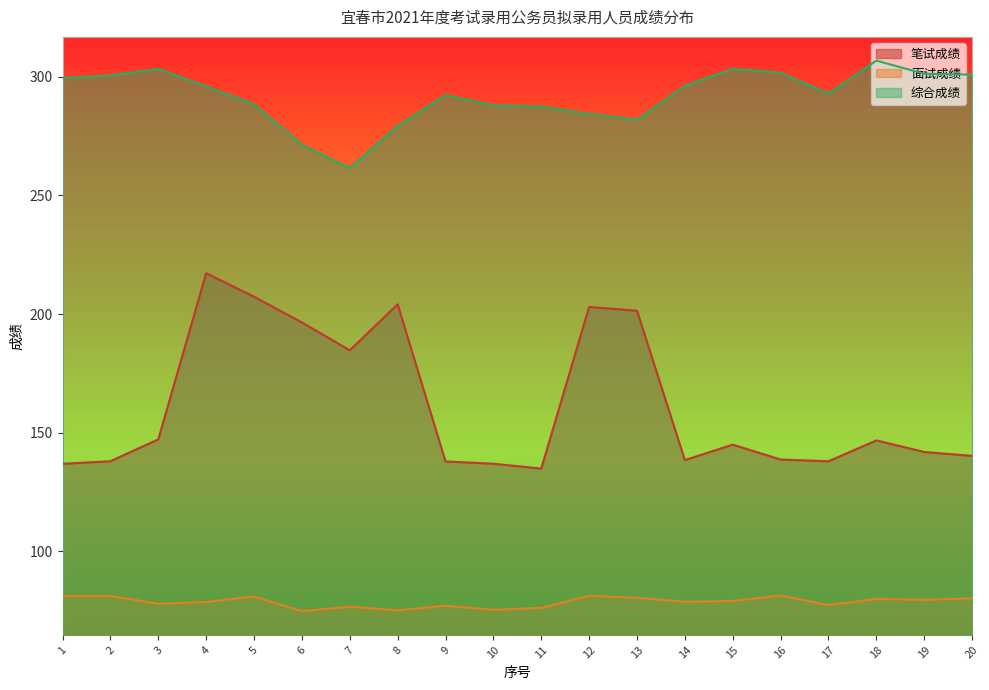

What is the minimum value for 综合成绩?

261.5